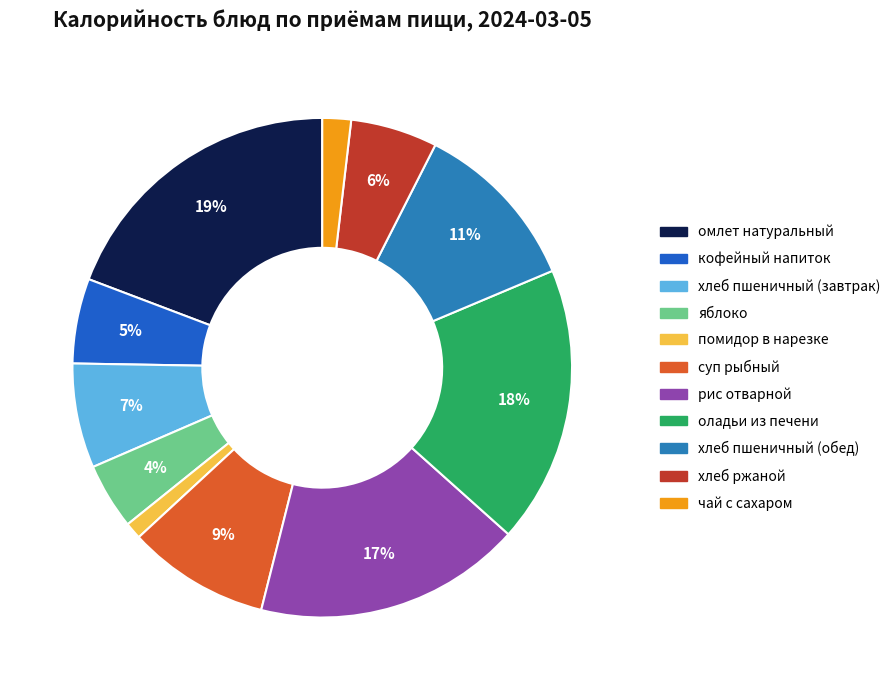

What is the largest slice in the pie chart?

омлет натуральный